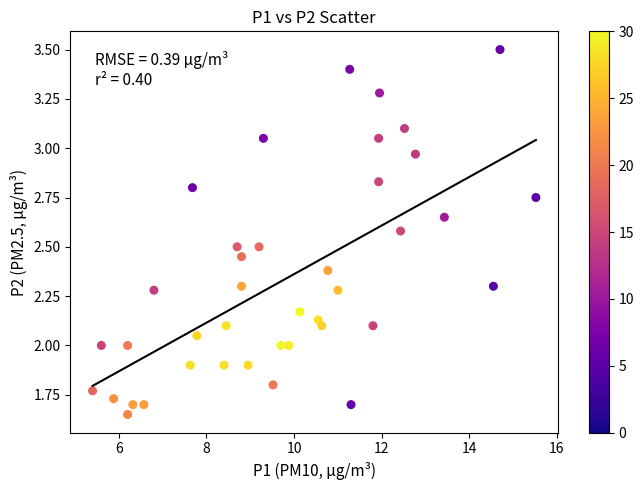

What is the range of X values (max minus min)?

10.1